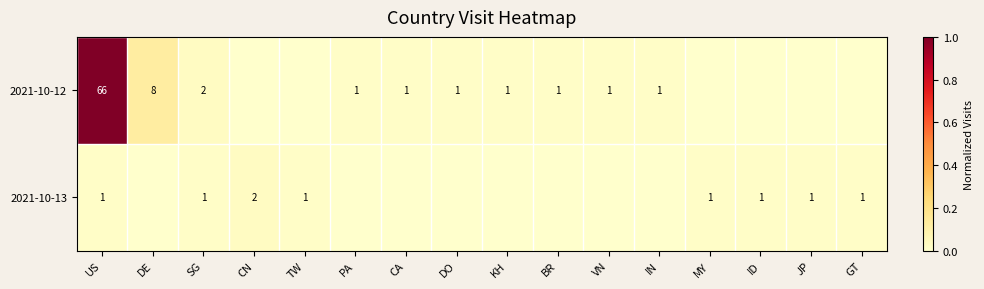

Is it true that 2021-10-12 equals 1 at VN?

True